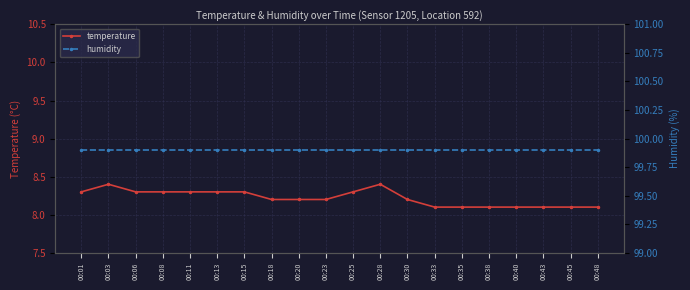

The temperature series shows 8.1 at 00:43. True or false?

True